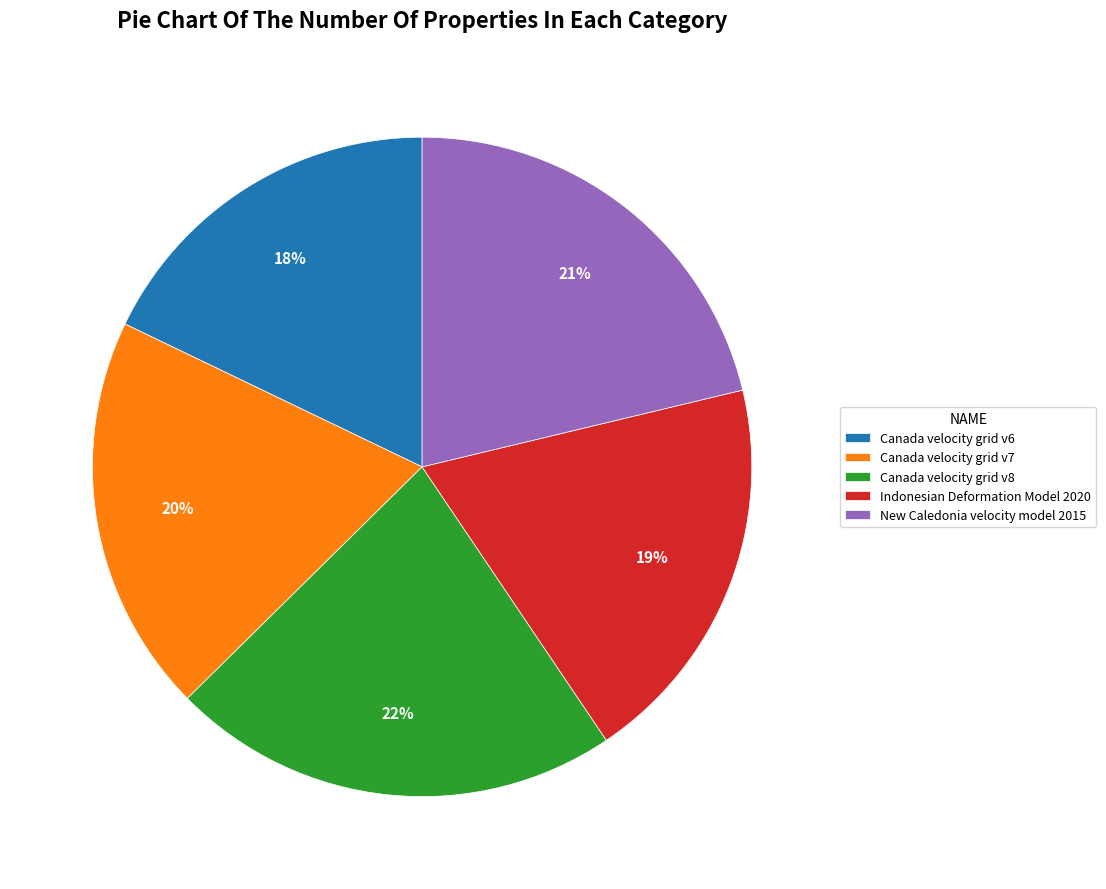

Combined, do Indonesian Deformation Model 2020 and Canada velocity grid v6 account for over 50%?

No